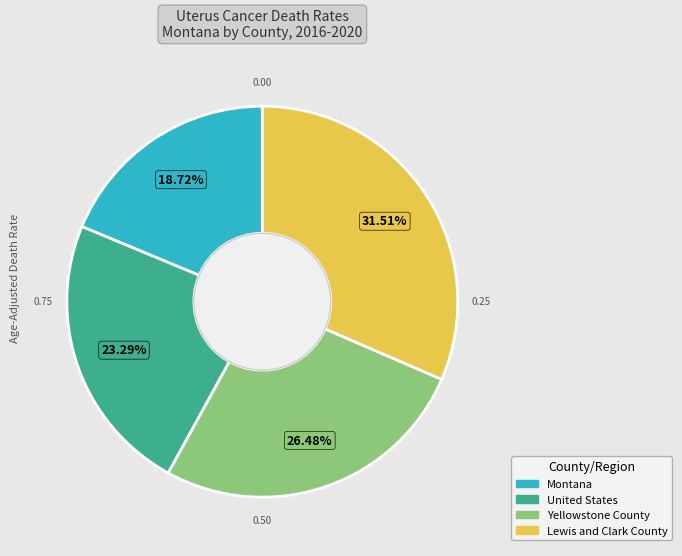

To the nearest percent, what percentage of the pie is United States?

23%